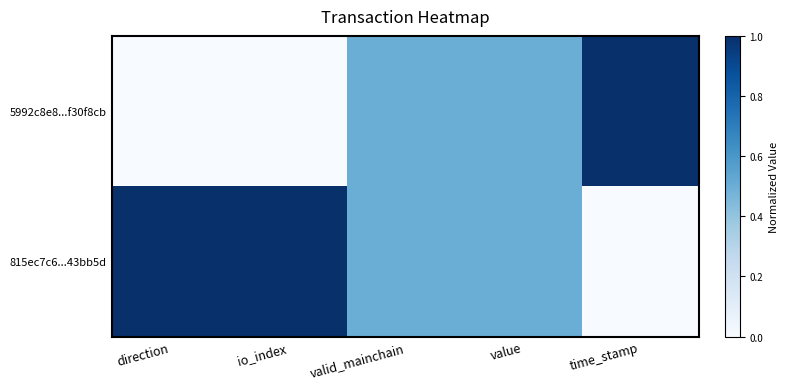

Count the number of categories in the chart.

5